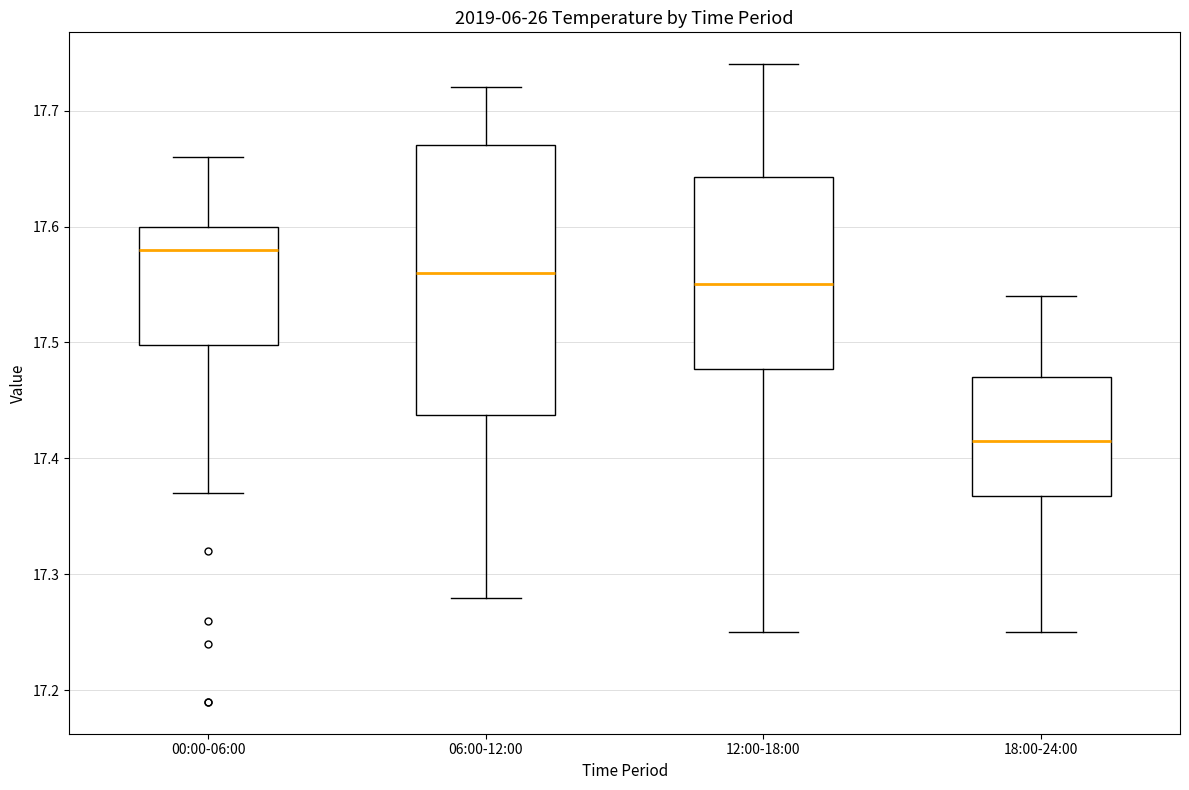

Reading left to right, transcribe this box plot: for each box, give where its median line is, the range the box spans, and where its two whiskers end, as read against the y-axis. The values are not printed on the chart, so give them approximately, as read against the axis.

00:00-06:00: median 17.58, box 17.50 to 17.60, whiskers 17.37 to 17.66
06:00-12:00: median 17.56, box 17.44 to 17.67, whiskers 17.28 to 17.72
12:00-18:00: median 17.55, box 17.48 to 17.64, whiskers 17.25 to 17.74
18:00-24:00: median 17.42, box 17.37 to 17.47, whiskers 17.25 to 17.54